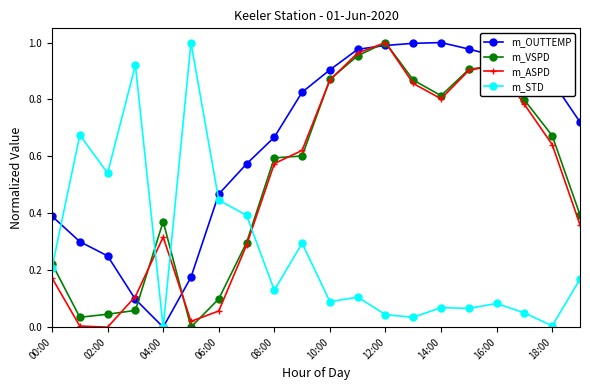

After their last crossing, which series has the higher values: m_VSPD or m_STD?

m_VSPD